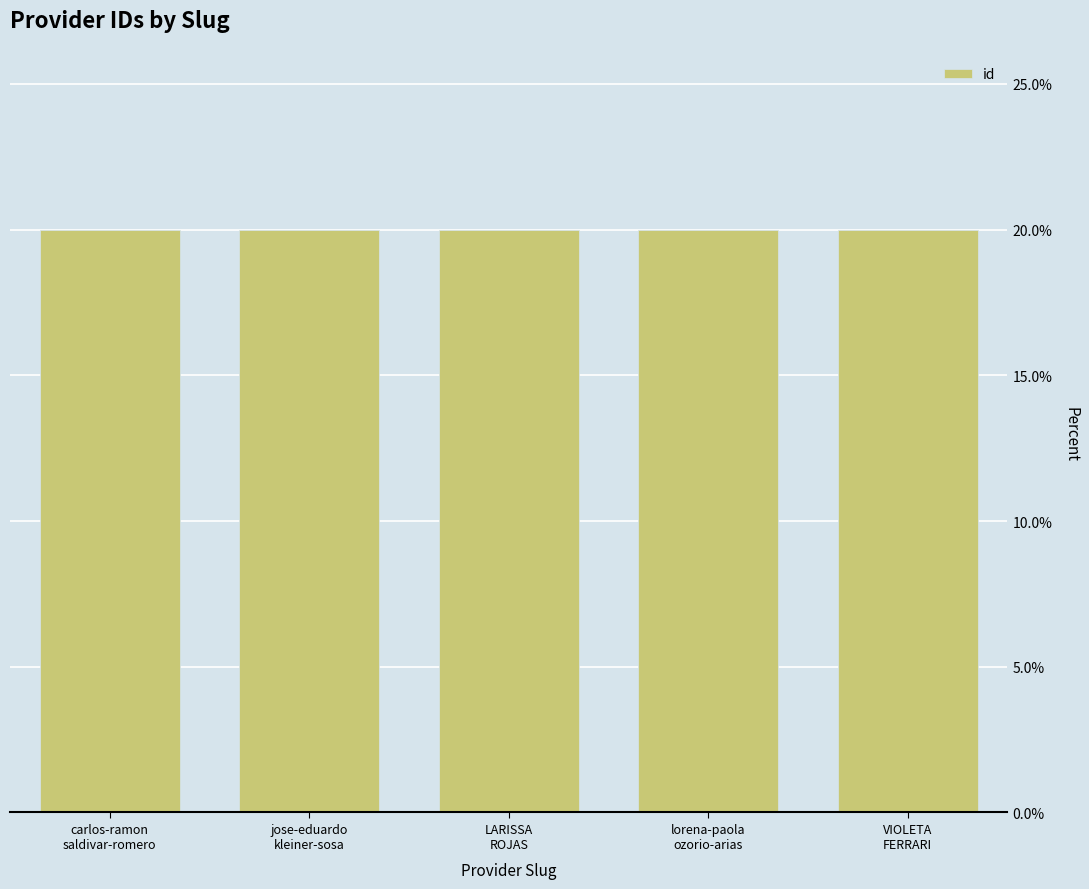

Is it true that the value at jose-eduardo
kleiner-sosa is 10.5?

False